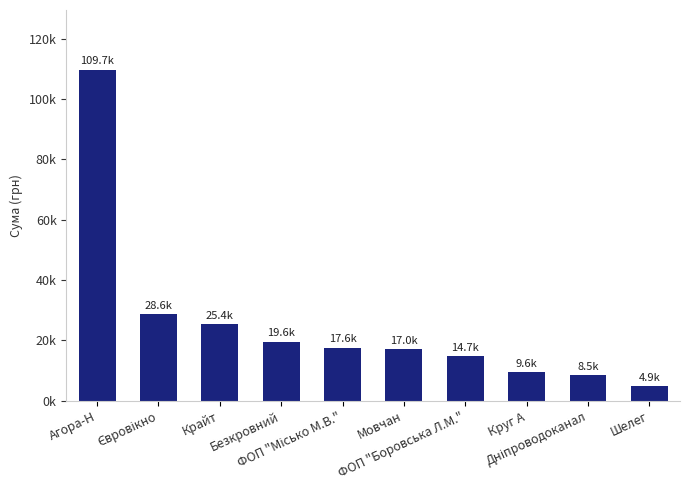

What is the value of the 4th bar from the left?

19616.6